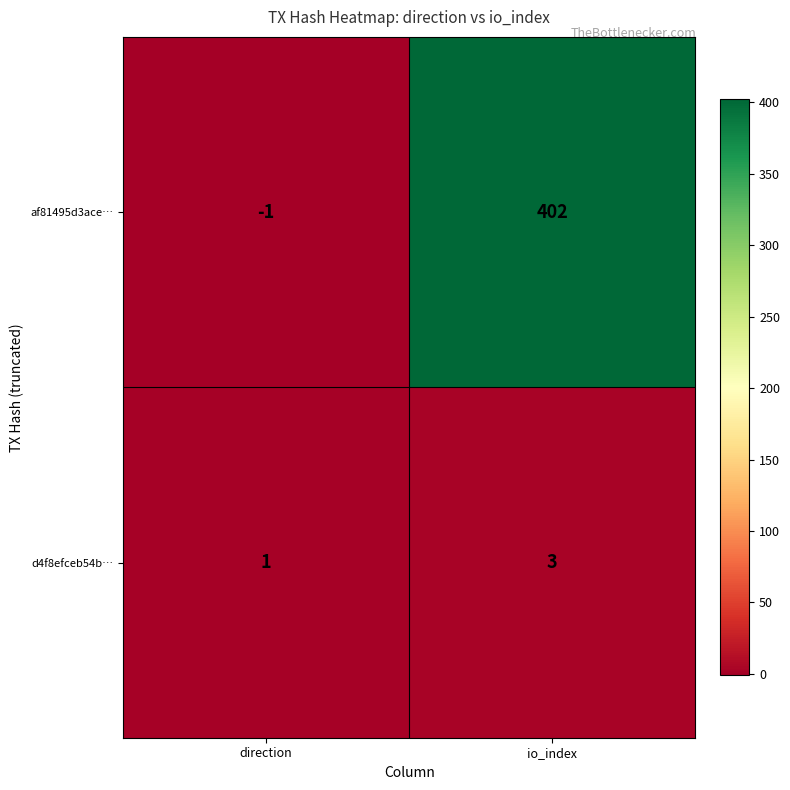

Count the number of categories in the chart.

2